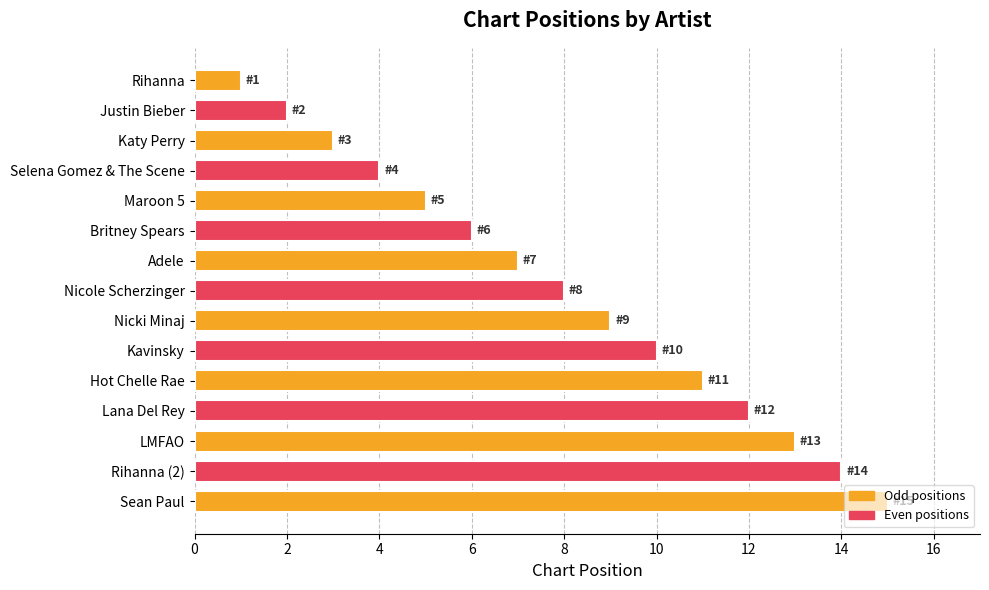

What is the label of the 13th bar from the bottom?

Katy Perry